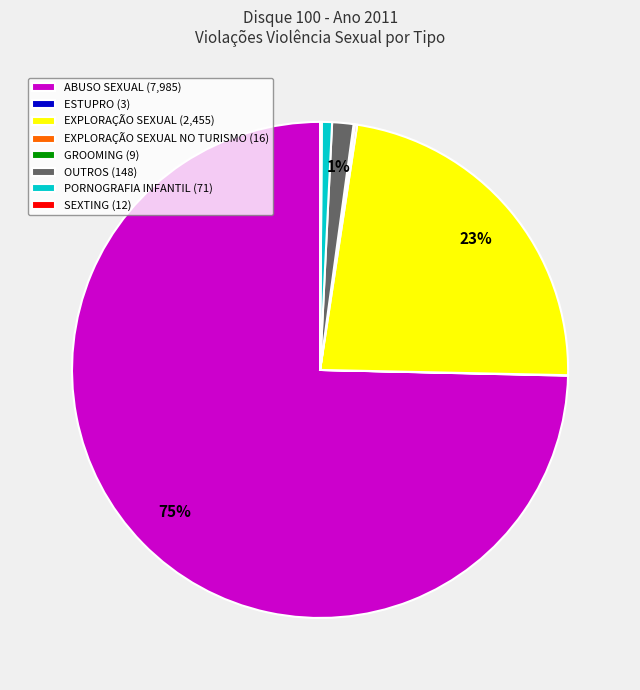

The OUTROS (148) slice represents 10% of the pie. True or false?

False